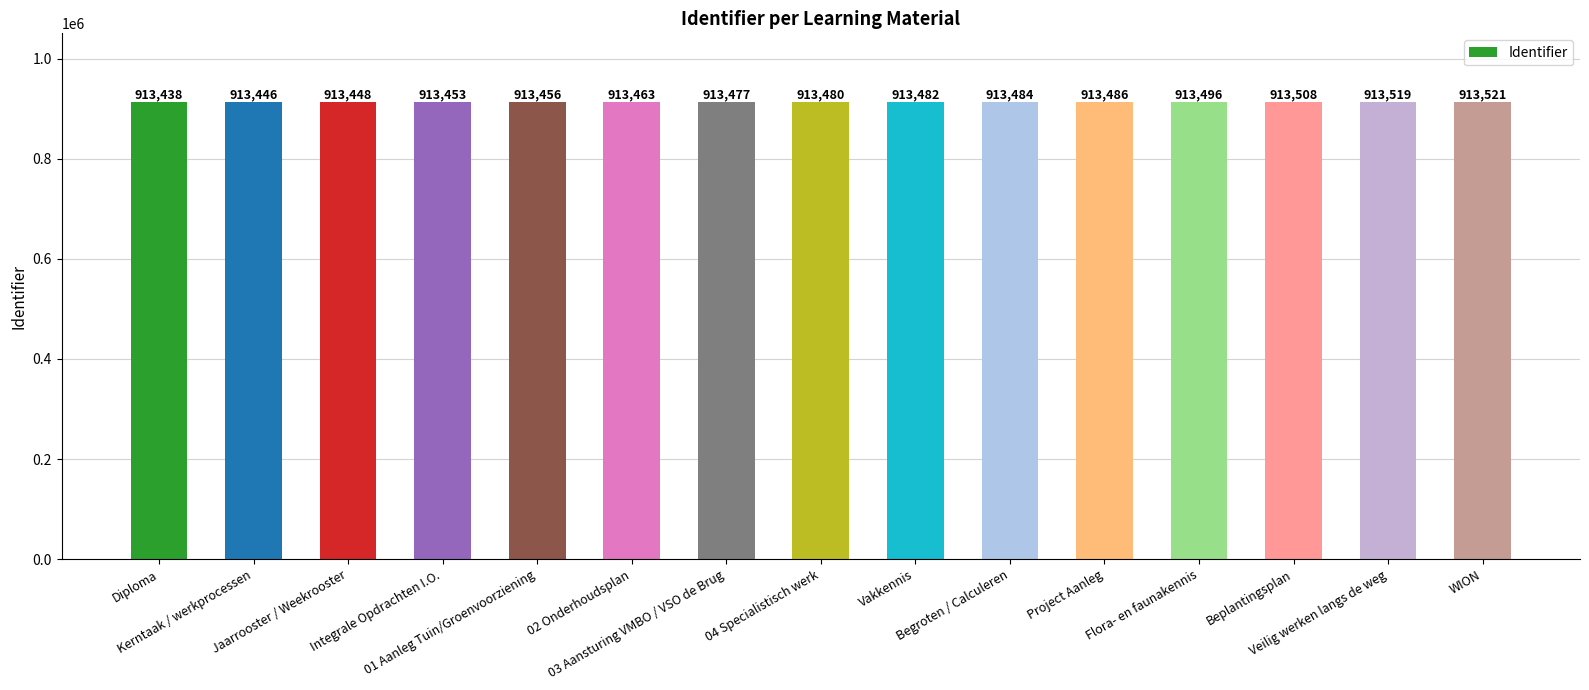

What is the ratio of the value at Integrale Opdrachten I.O. to the value at WION?

1.0